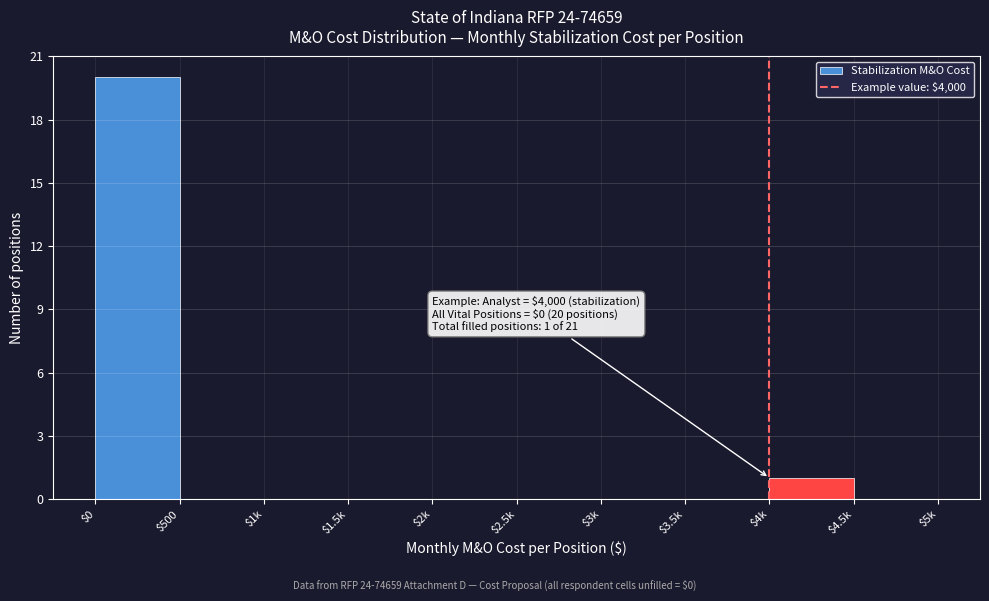

The value at $3k is -8. True or false?

False